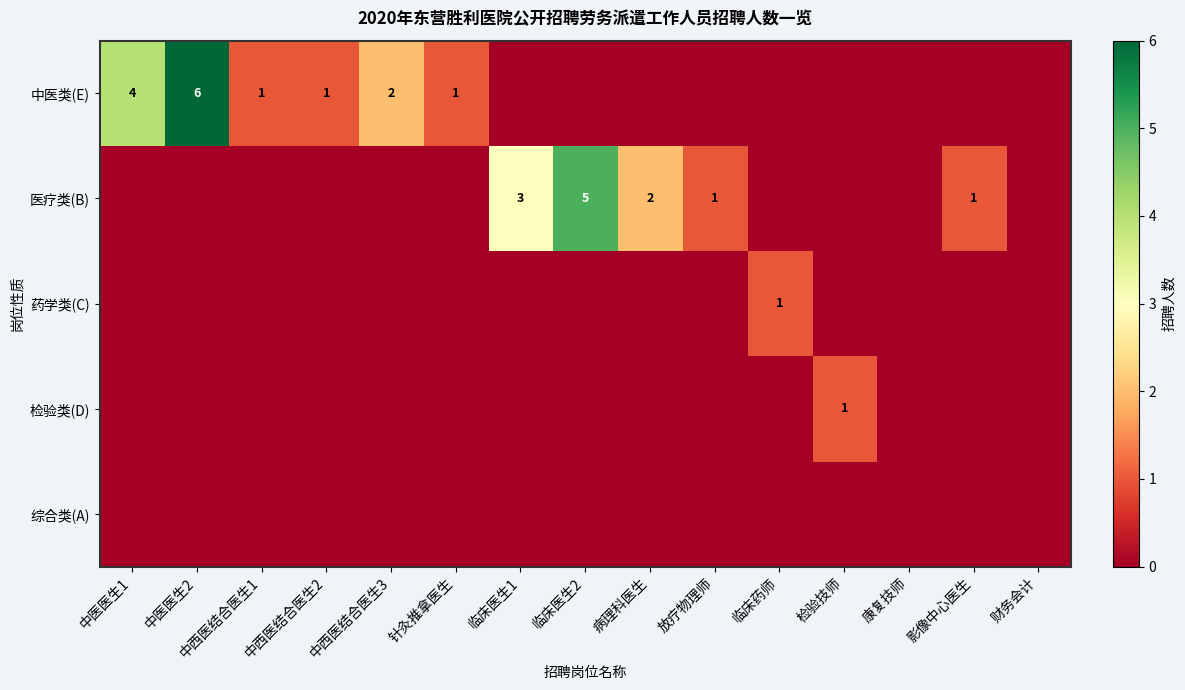

Is it true that 医疗类(B) equals -2 at 中医医生2?

False